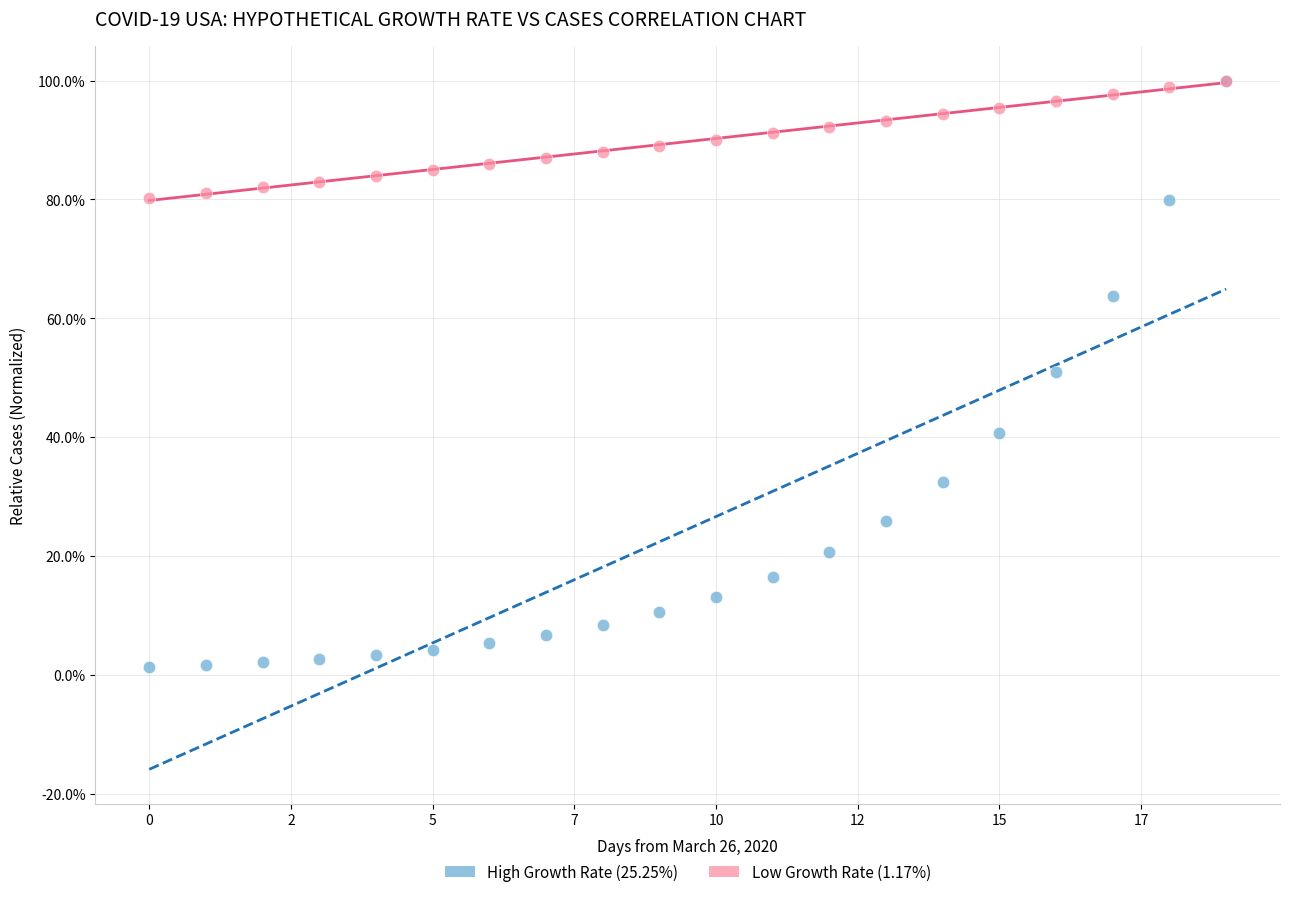

What are all the series names shown in the legend?

High Growth Rate (25.25%), Low Growth Rate (1.17%)